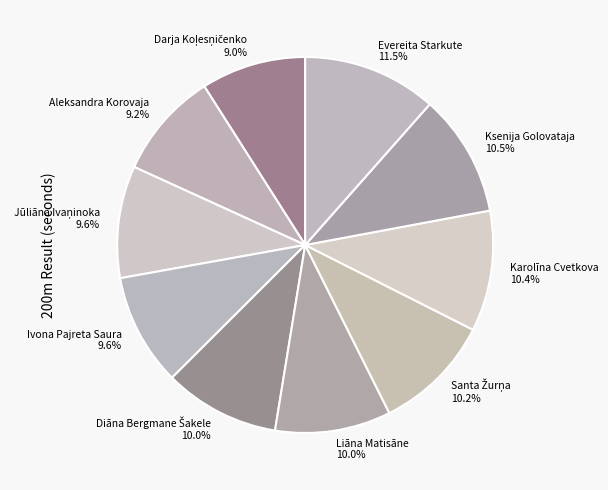

How many segments does this pie chart have?

10